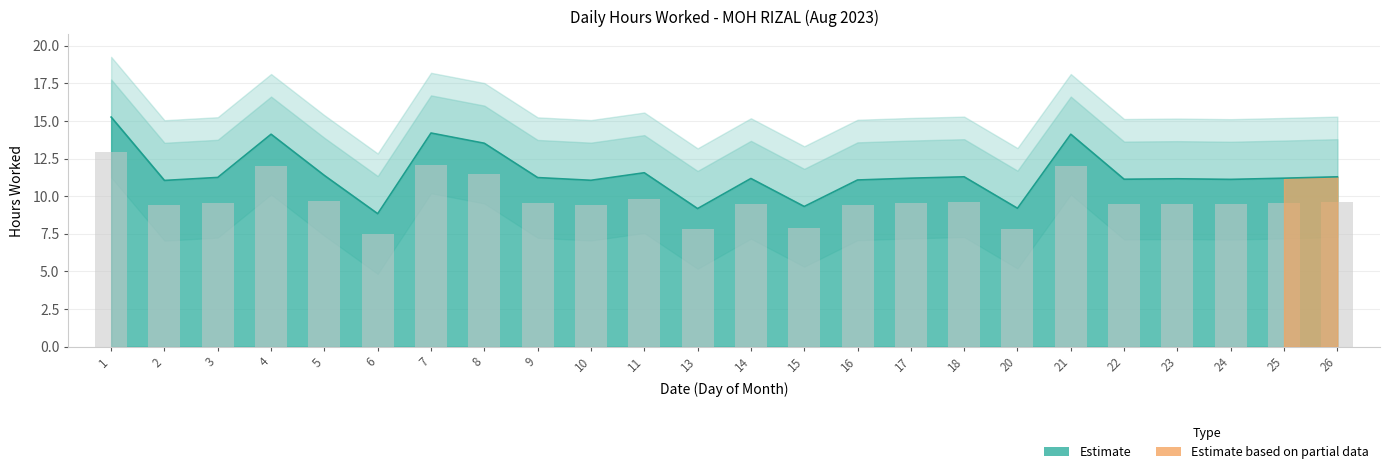

At which label is the value closest to 10?

11